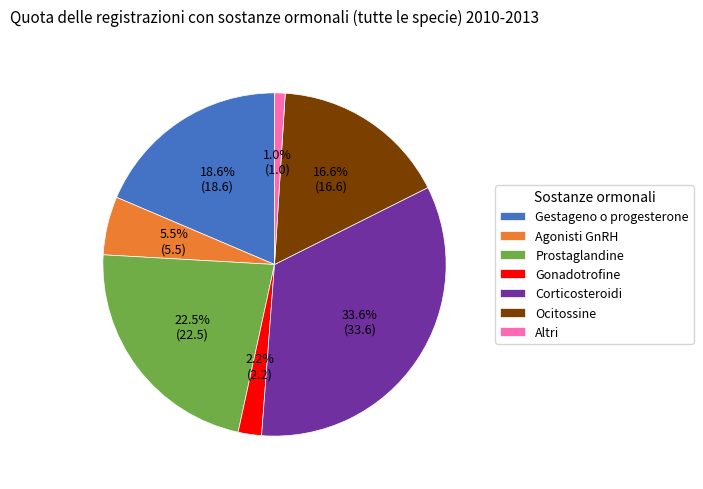

What portion of the pie excludes Altri?

99.0%